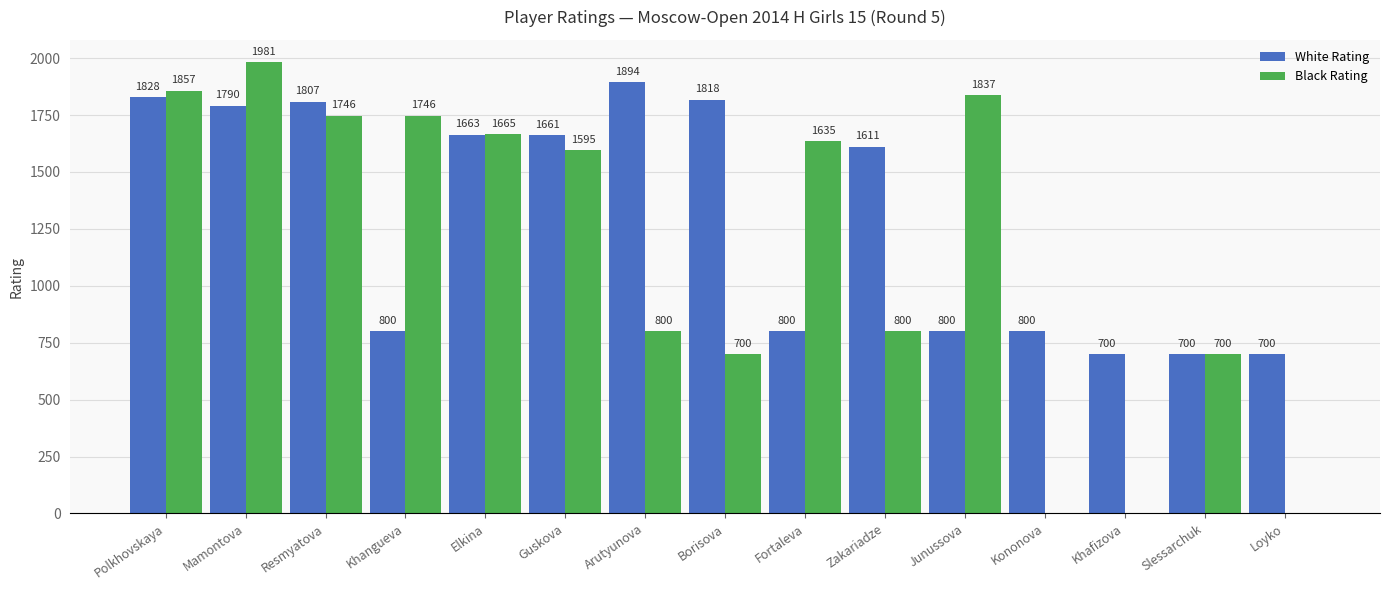

What is the difference between the White Rating values at Kononova and Polkhovskaya?

1028